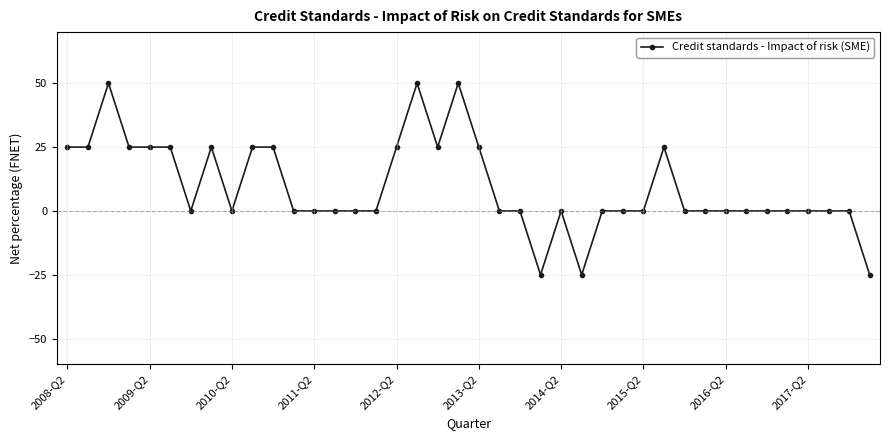

What is the greatest value displayed?

50